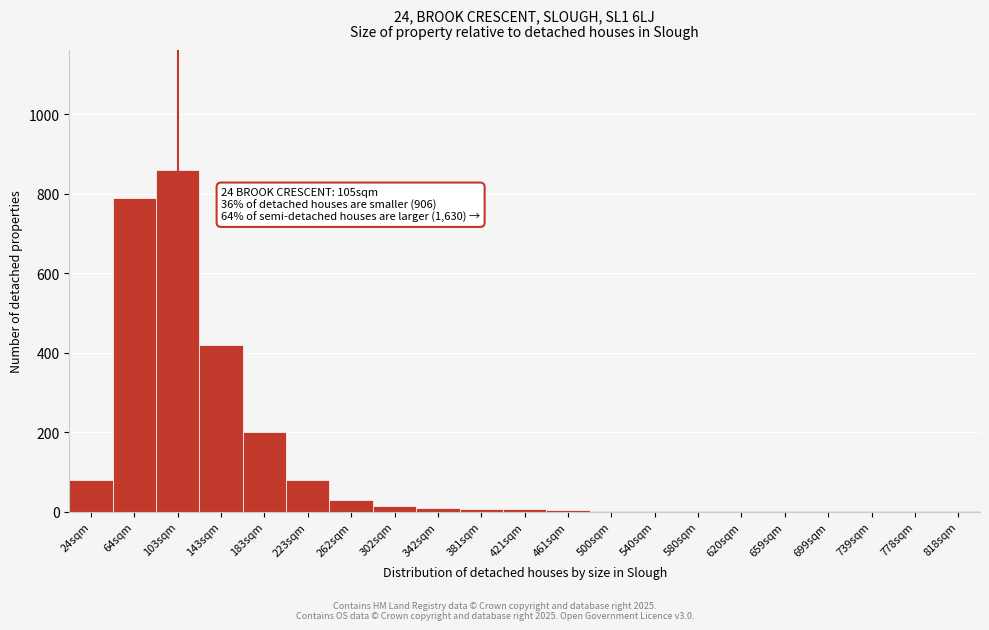

What is the sum of all values?

2516